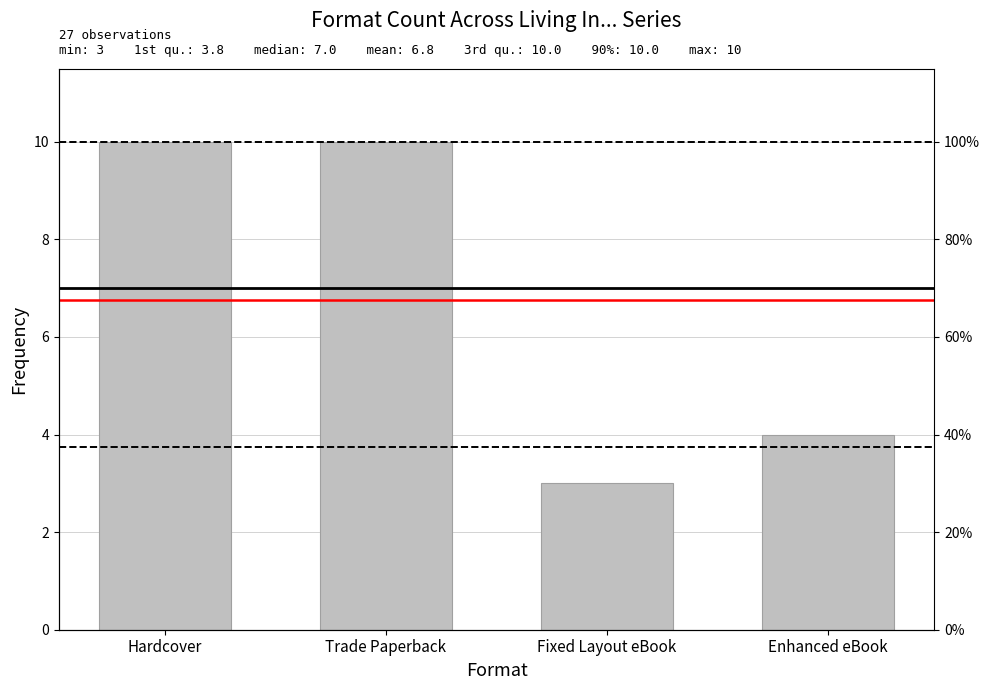

What is the change in value from Hardcover to Enhanced eBook?

-6